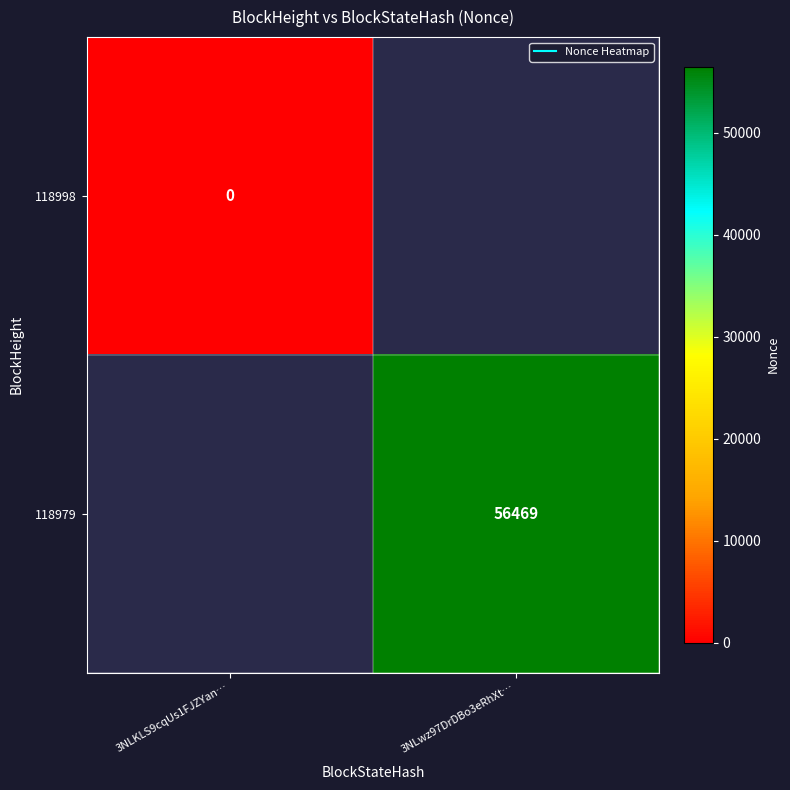

What value does the 118979 series have at 3NLwz97DrDBo3eRhXt…?

56469.0